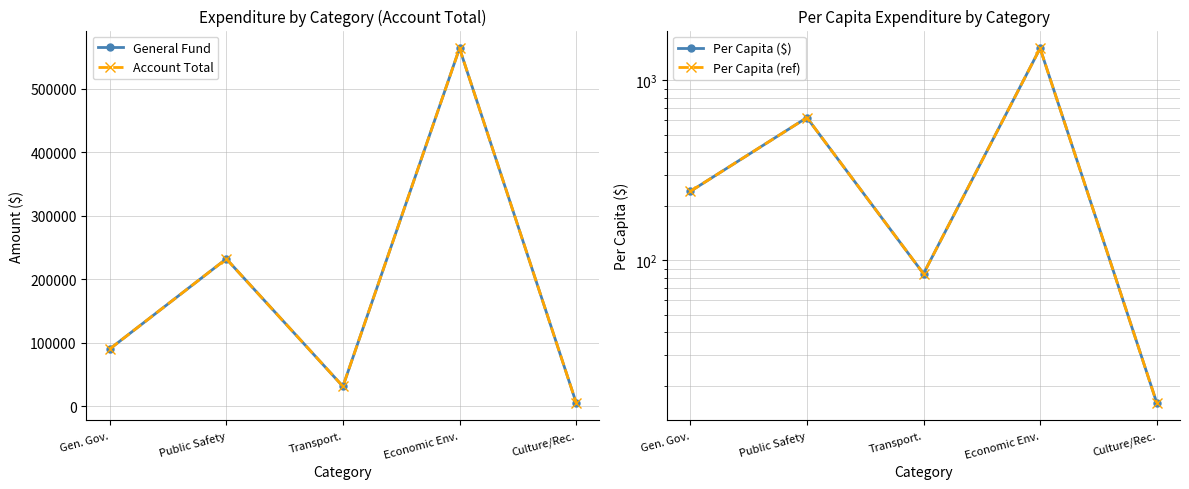

The value of Per Capita ($) at Gen. Gov. is 369.6. True or false?

False